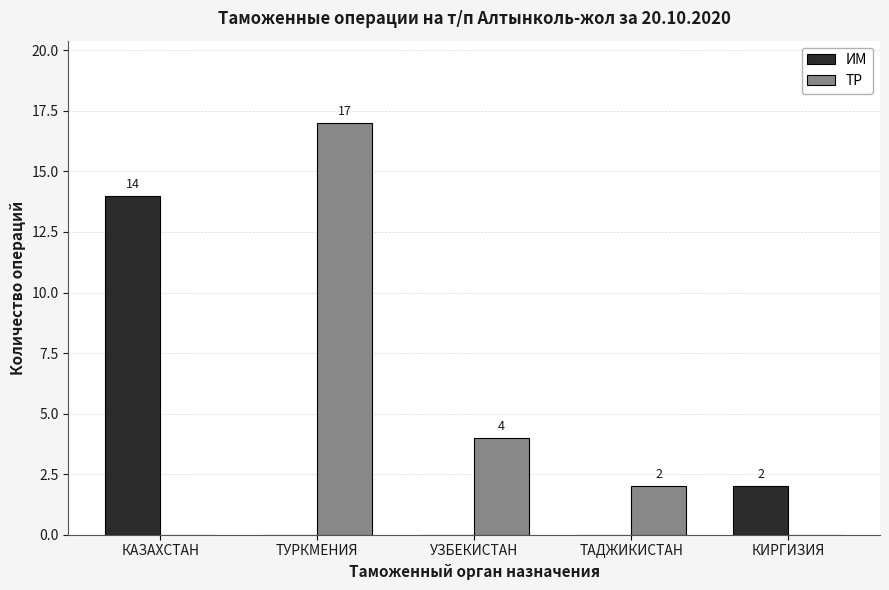

What is the total value across all series at ТУРКМЕНИЯ?

17